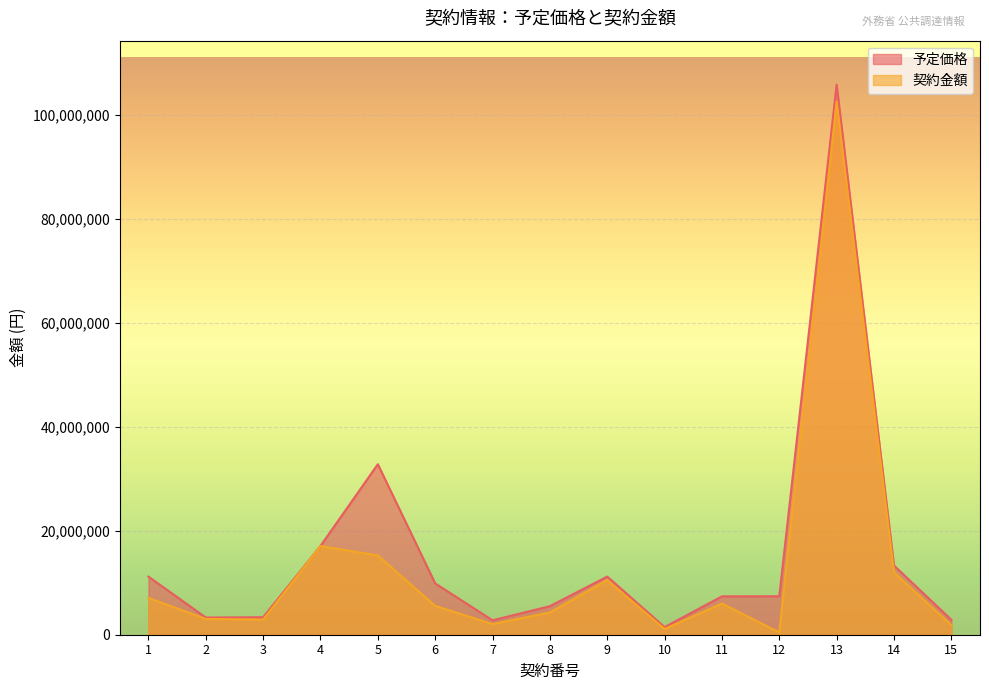

Reading right to left, list all the values displayed in this chart.

予定価格: 2871025	13309531	105804710	7394750	7377414	1457500	11187000	5487537	2771120	9870438	32799360	17076133	3365633	3303666	11174762
契約金額: 1848945	11990000	102520000	440000	6003118	1100000	10505000	4271784	2043679	5548620	15257000	17050000	2911040	3036000	7080882